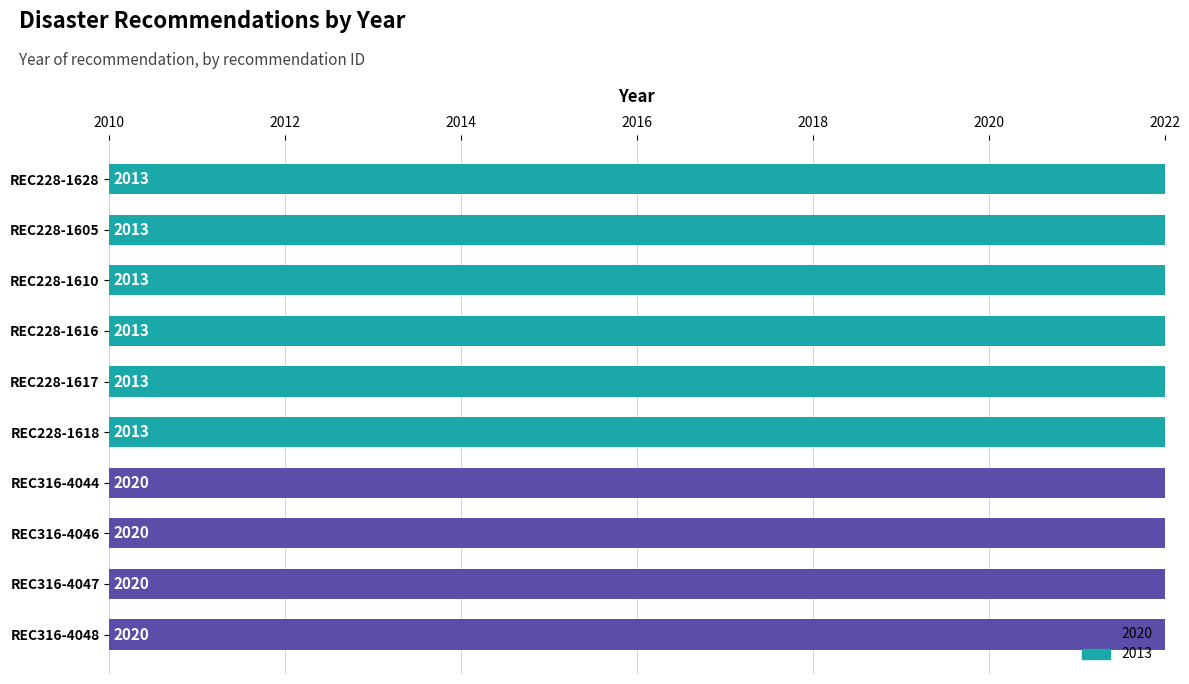

What is the approximate value at REC228-1610?

2013